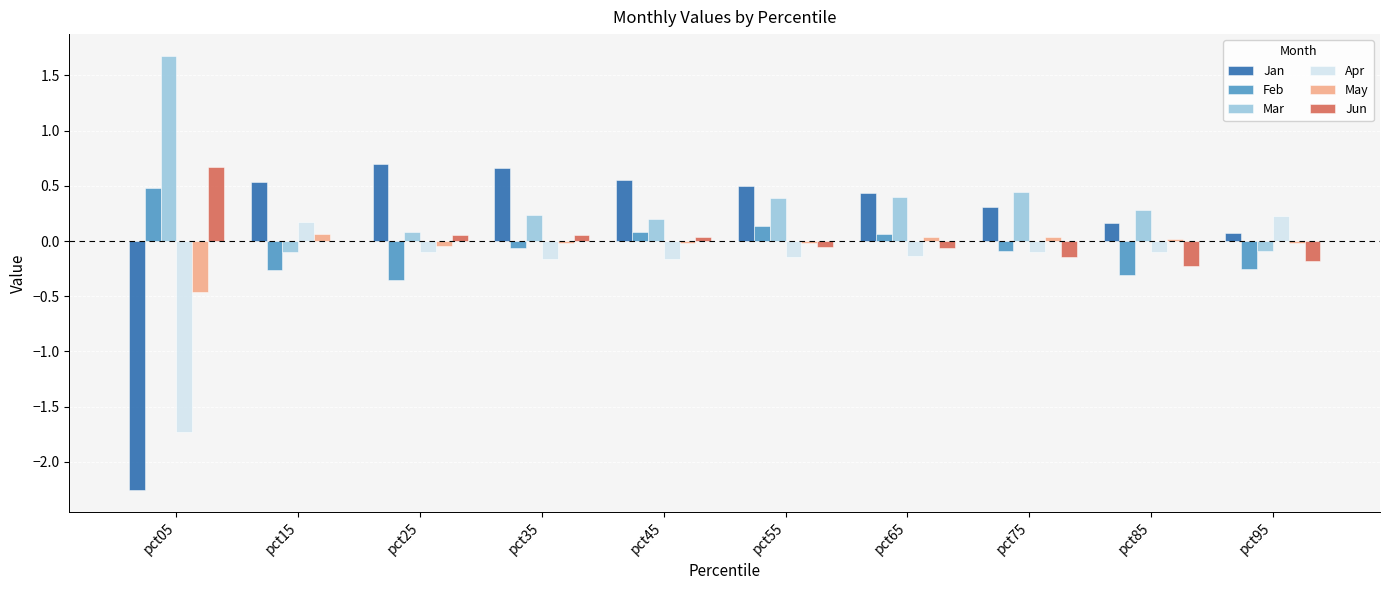

How many groups of bars are there?

10